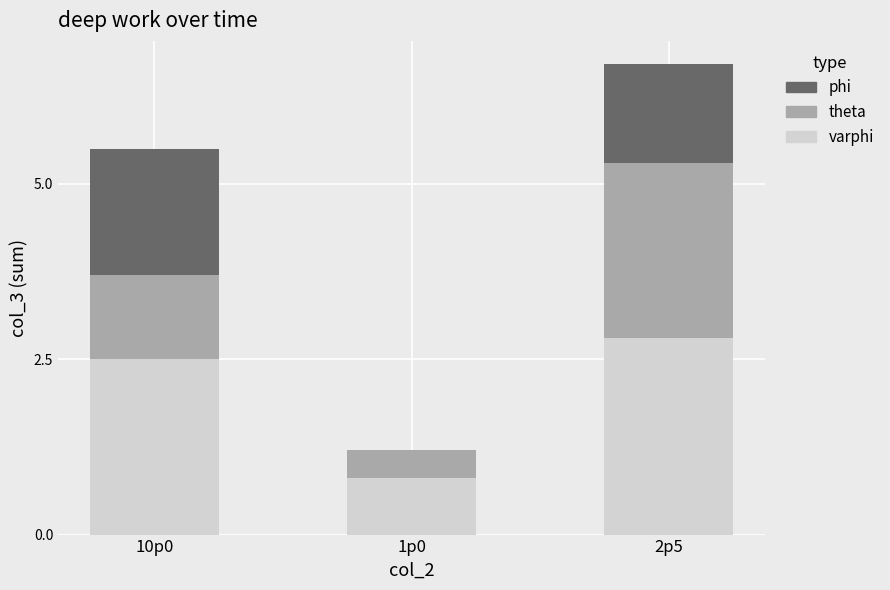

What is the total value across all series at 10p0?

5.5